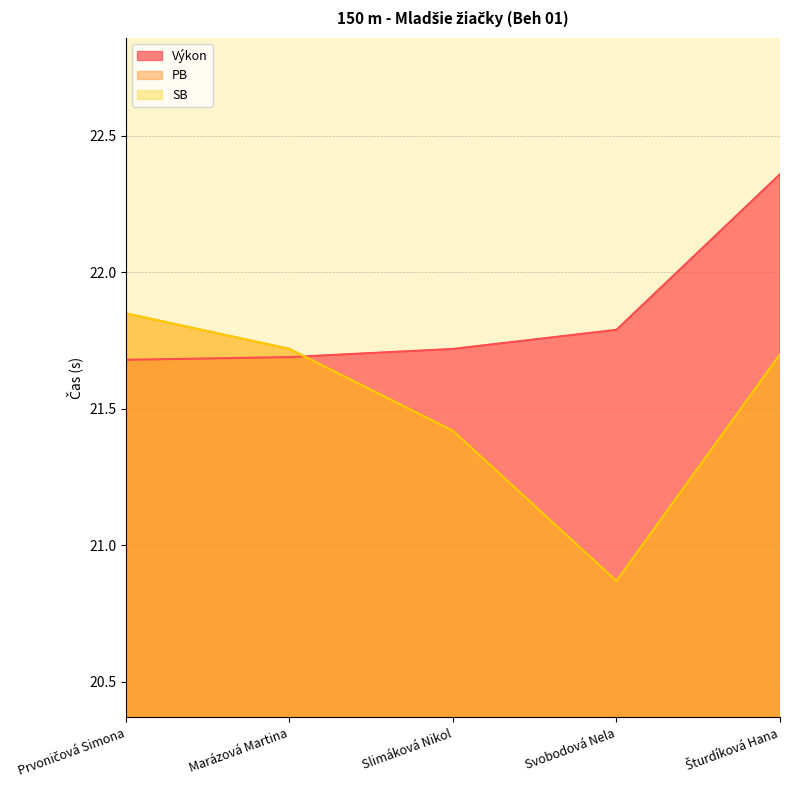

Rank the categories by PB value from lowest to highest.

Svobodová Nela, Slimáková Nikol, Šturdíková Hana, Marázová Martina, Prvoničová Simona